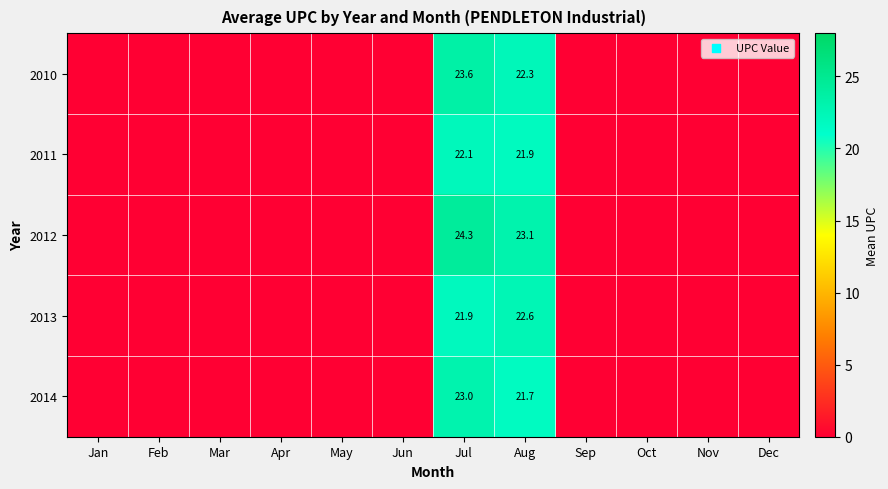

Rank the series at Aug from lowest to highest value.

2014, 2011, 2010, 2013, 2012